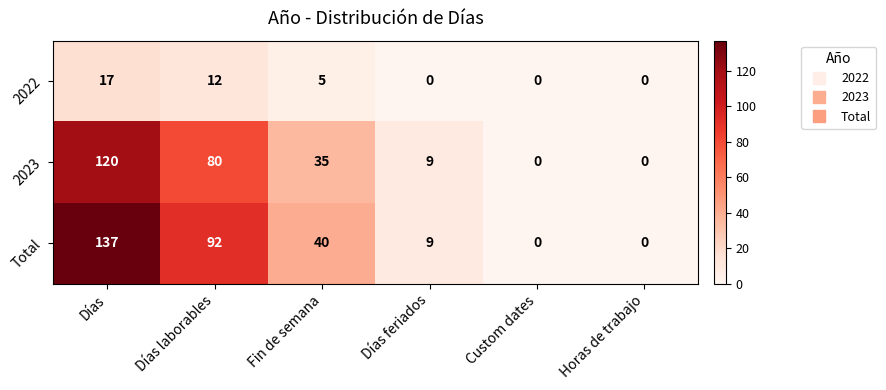

What is the average value of the 2023 series?

41